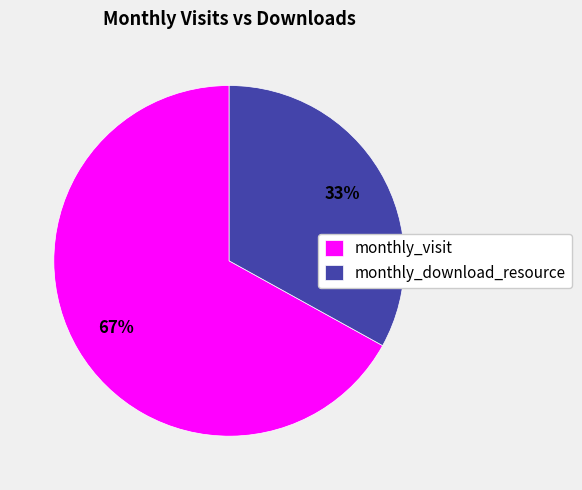

What is the largest slice in the pie chart?

monthly_visit